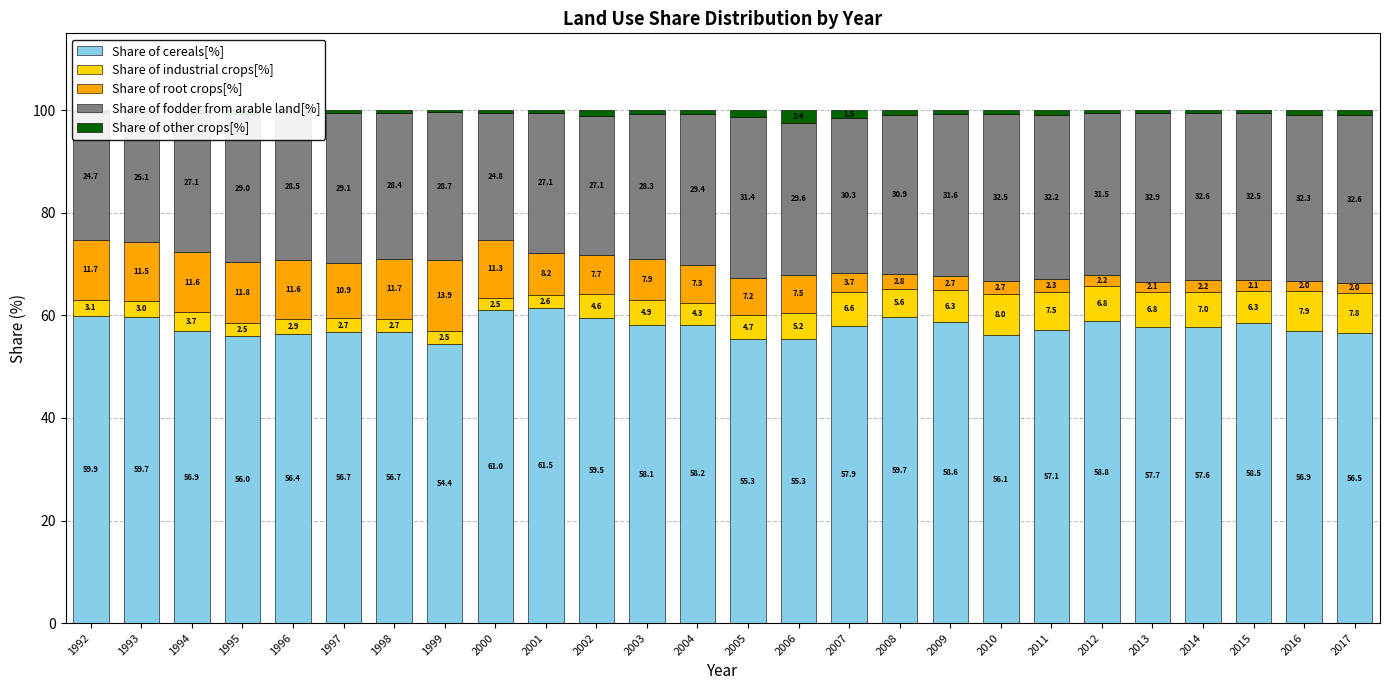

The value of Share of cereals[%] at 2001 is 13.0. True or false?

False